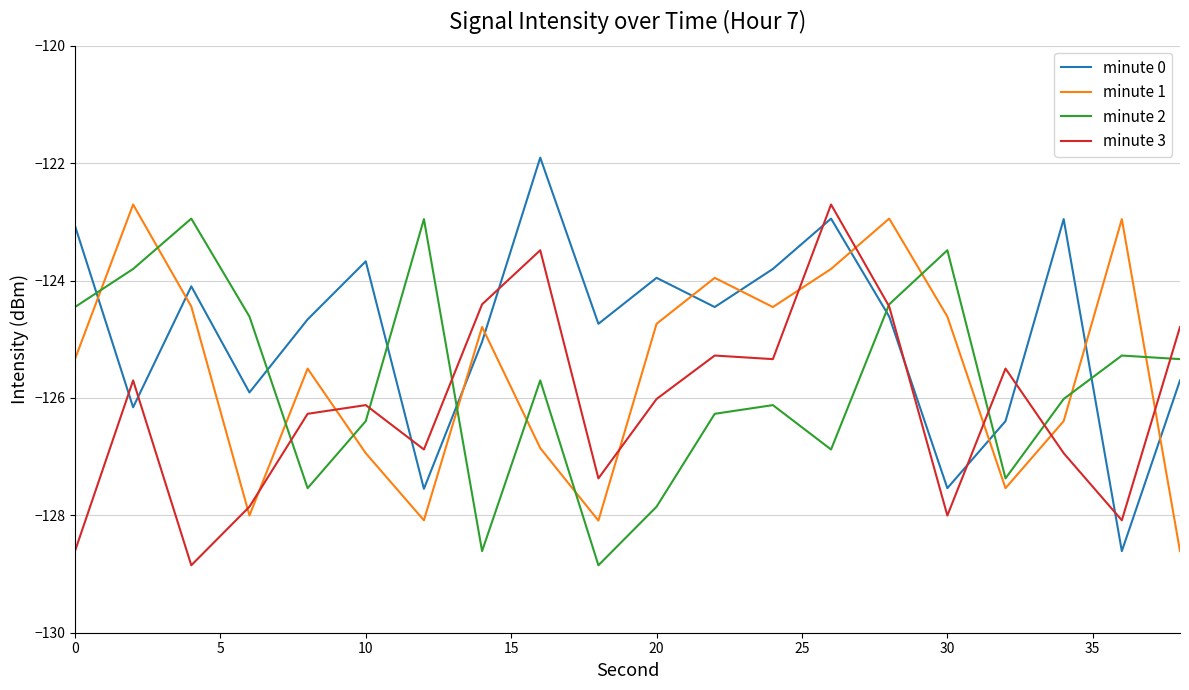

How many times do minute 0 and minute 3 cross each other?

9